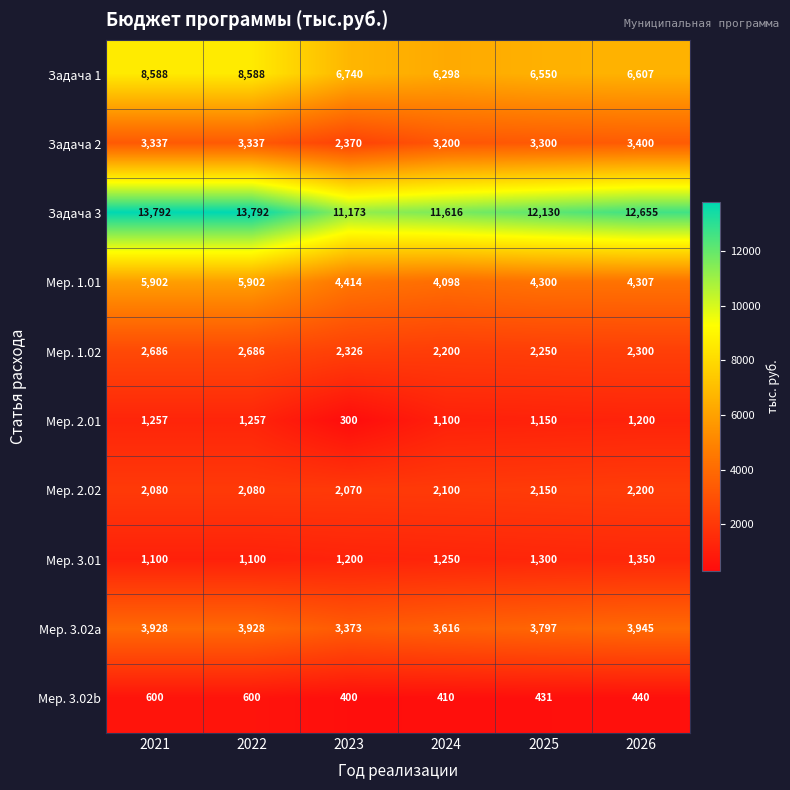

Which series has the largest total across all categories?

Задача 3